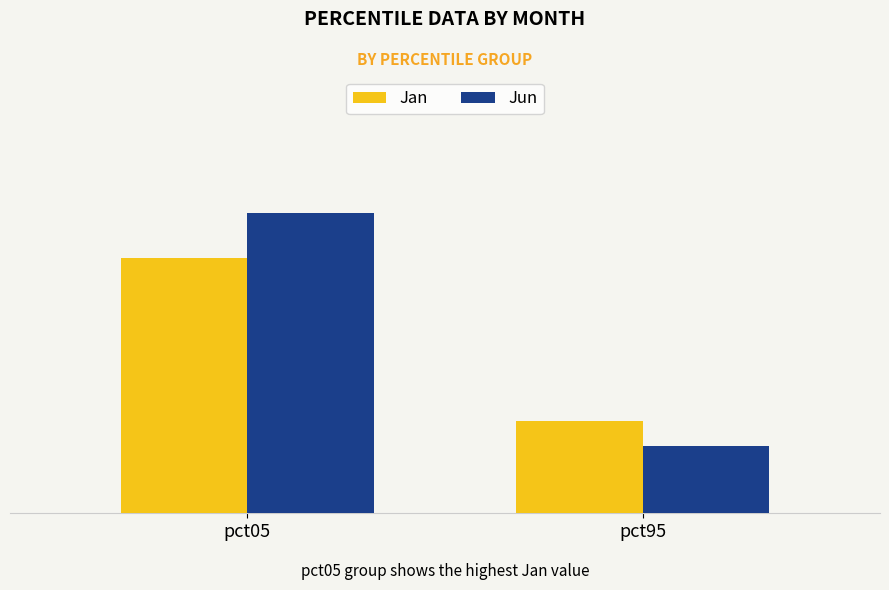

Count the Jun values in the range 0 to 2.

1